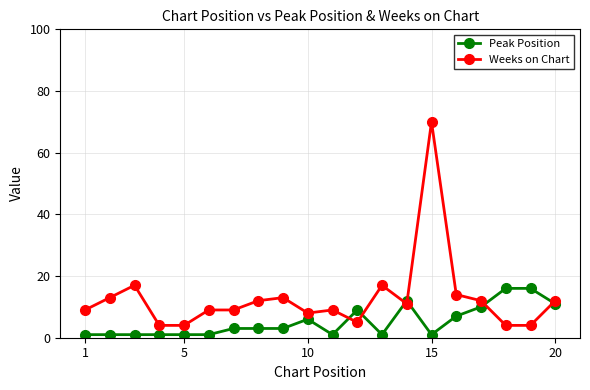

What is the maximum value for Weeks on Chart?

70